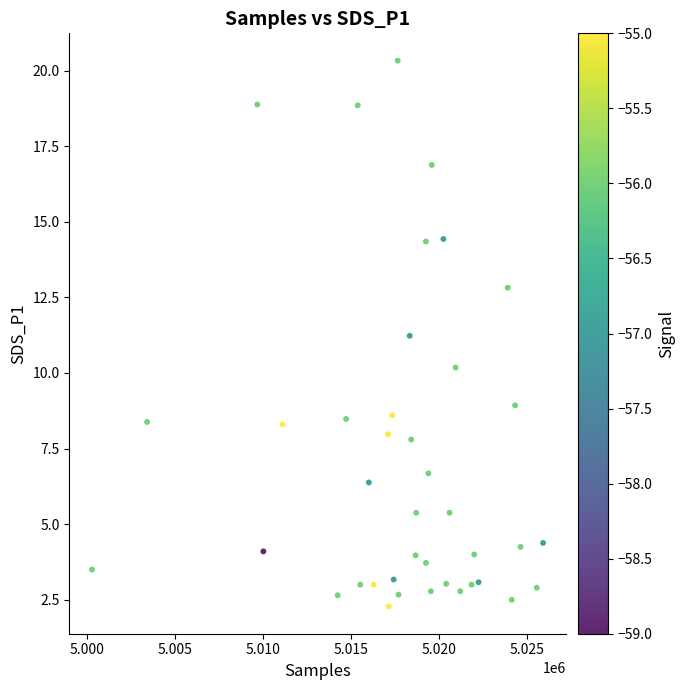

What is the range of X values (max minus min)?

25627.0